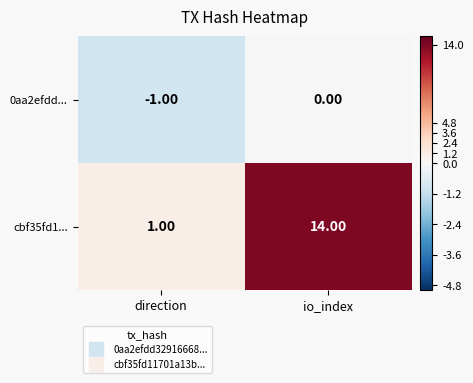

At which category does the chart reach its minimum across all series?

direction